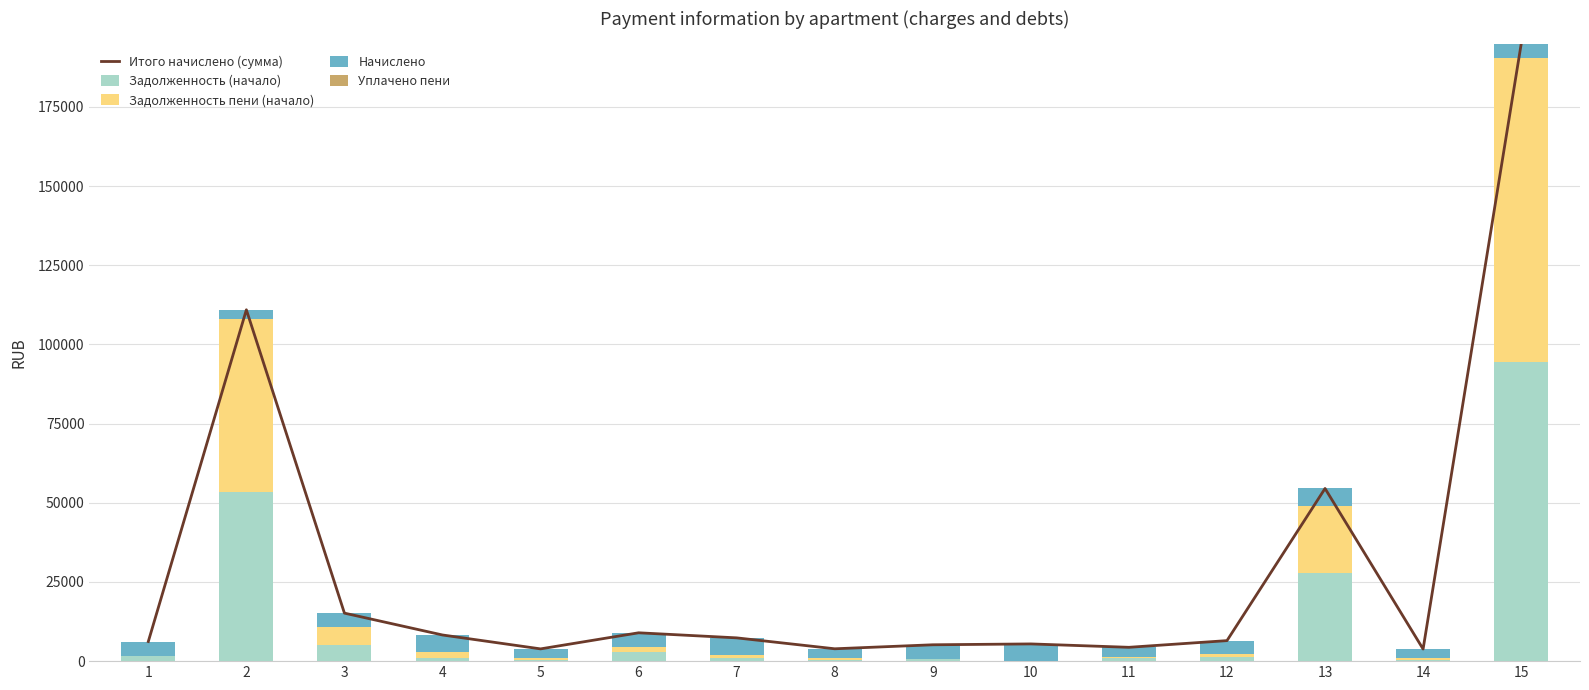

Which has a higher value, 15 or 10?

15